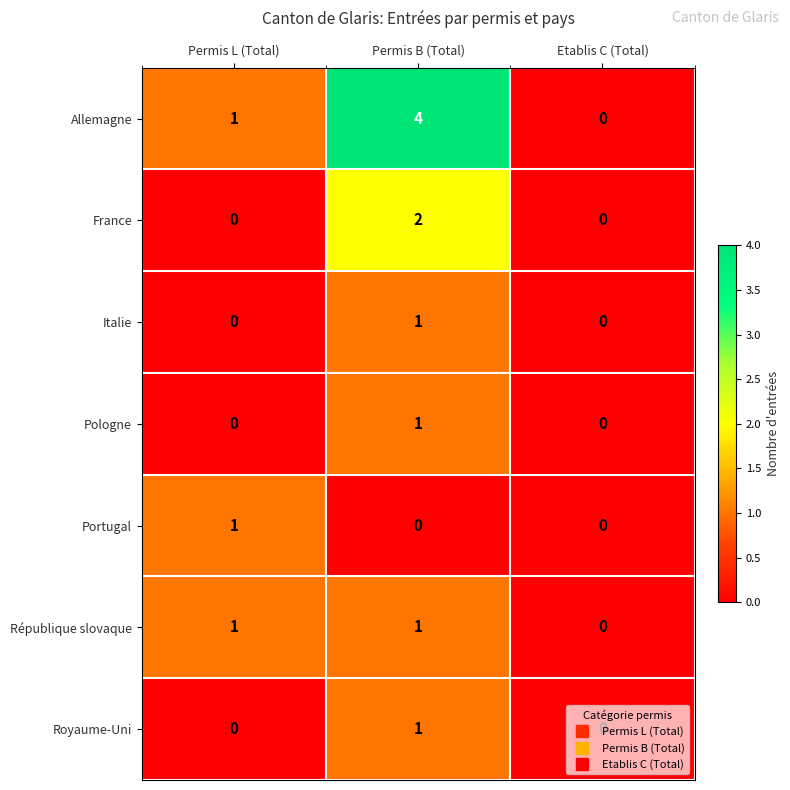

How many values in Italie are above zero?

1